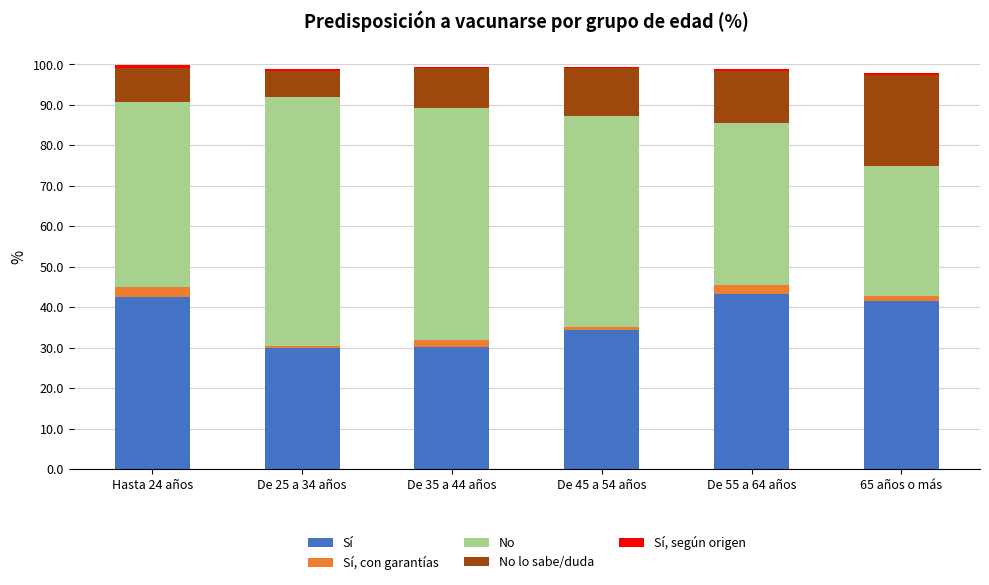

The value of Sí at De 35 a 44 años is 30.2. True or false?

True